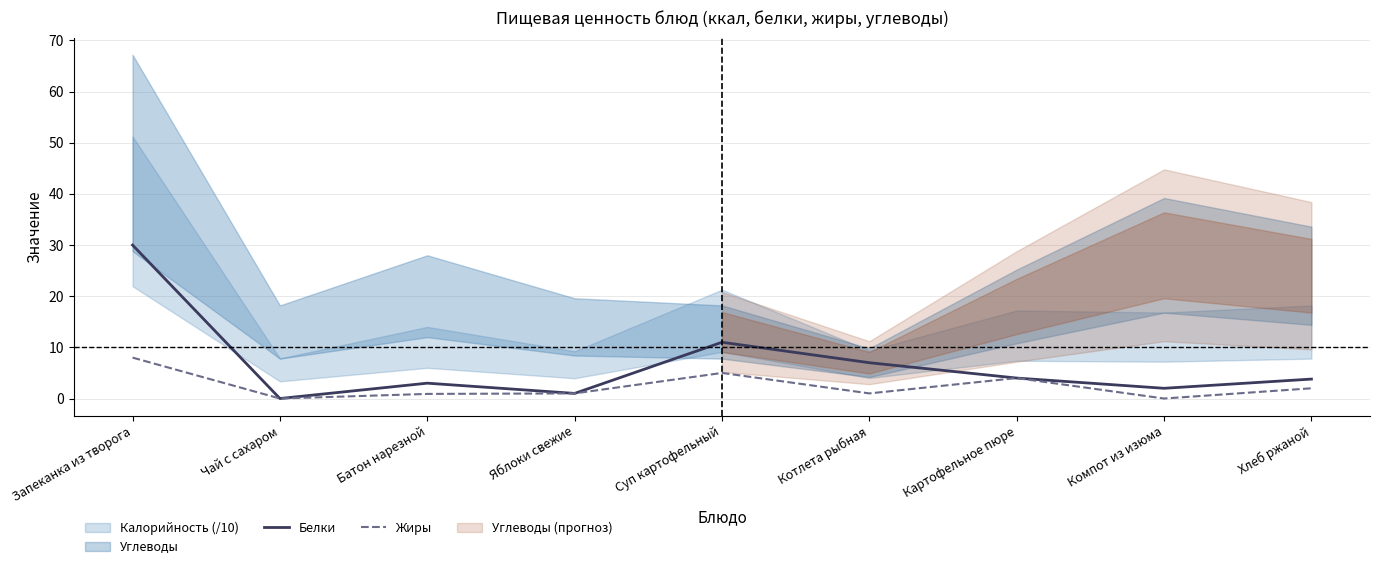

True or false: Белки has a value of 3.0 at Батон нарезной.

True